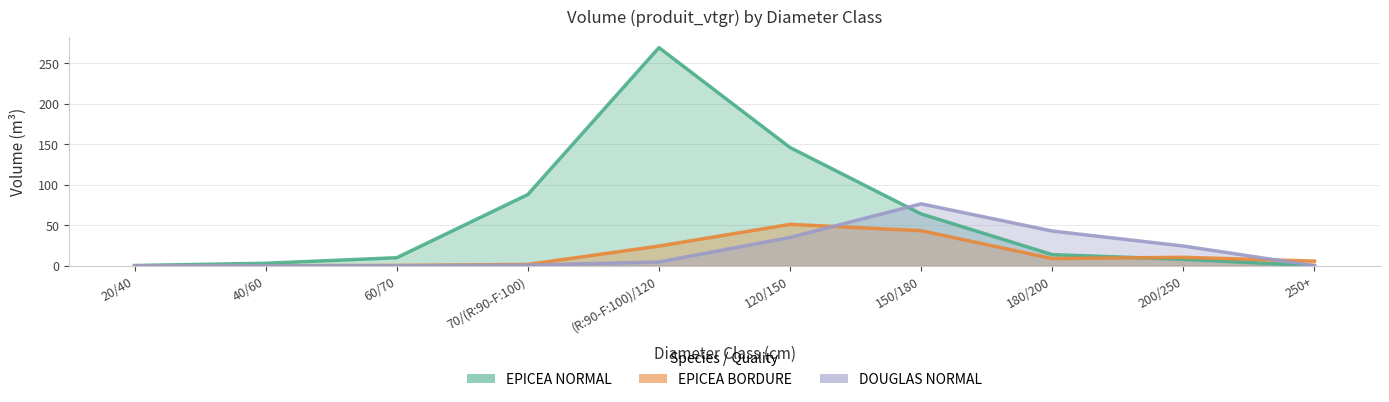

What is the value of the EPICEA BORDURE point at the 3rd from the left?

0.4